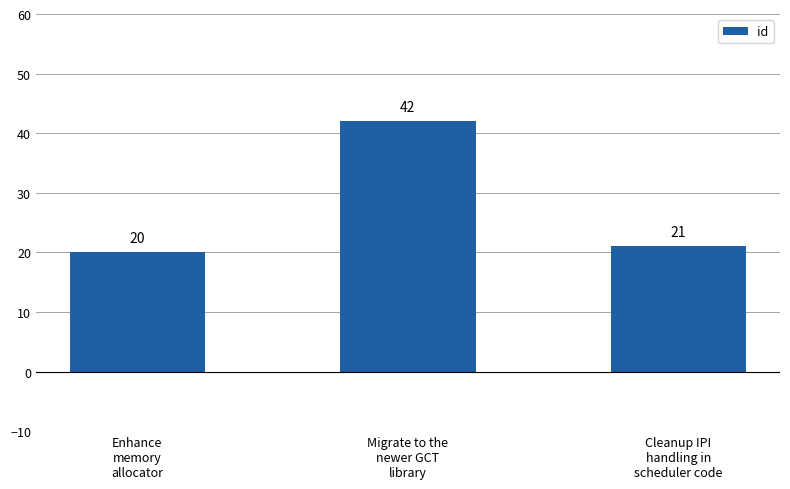

The chart shows a value of 42 at Migrate to the
newer GCT
library. True or false?

True